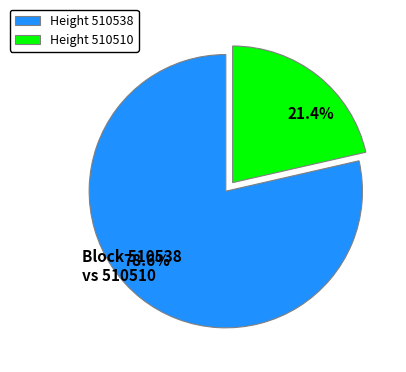

Combined, do 21.4% and 78.6% account for over 50%?

Yes